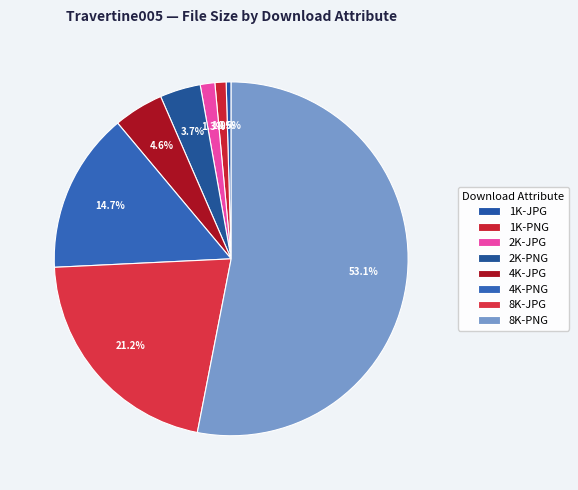

The 2K-JPG slice represents 1% of the pie. True or false?

True